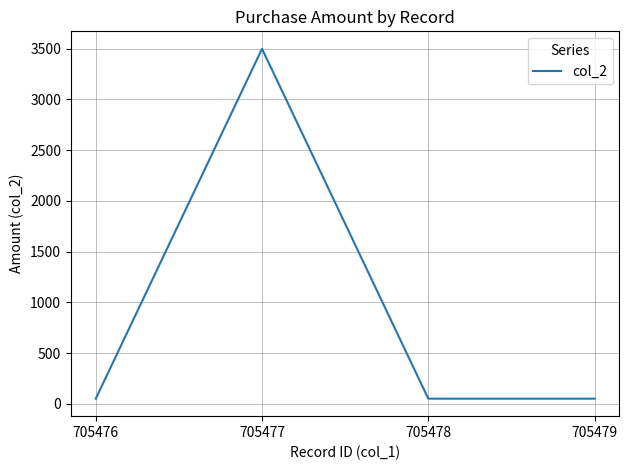

True or false: the data shows 50 at 705479.

True